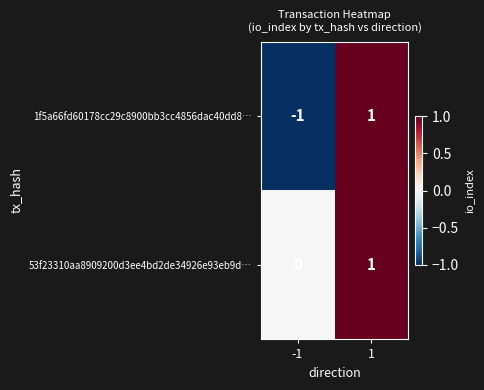

What is the greatest value displayed?

1